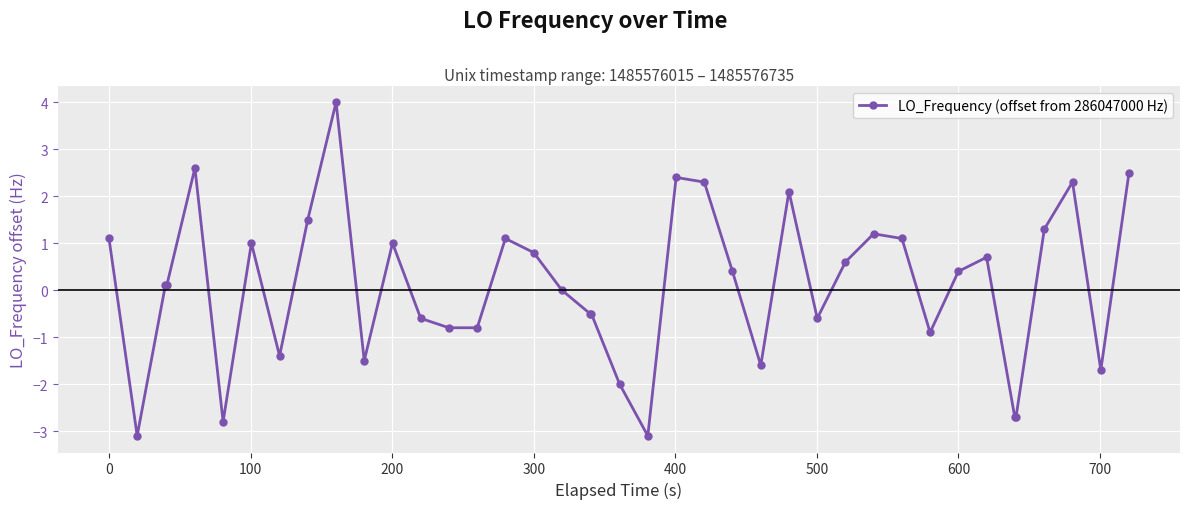

What is the difference between the maximum and minimum values?

7.1